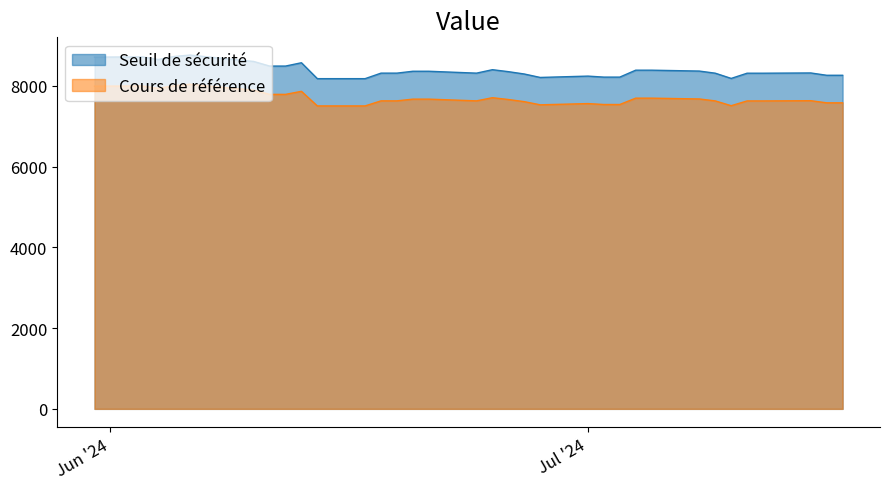

True or false: Cours de référence has more than 2 interior local peaks.

True